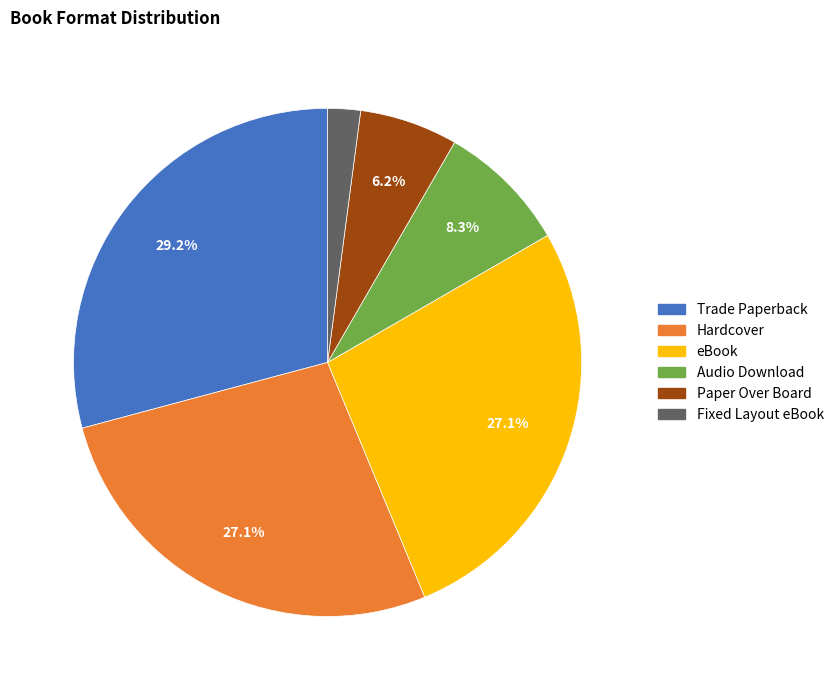

Count the number of slices in the pie.

6